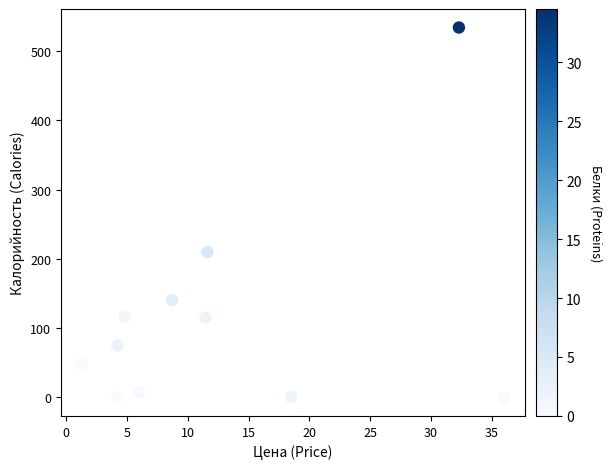

What Y value in the scatter plot is closest to 267?

210.1